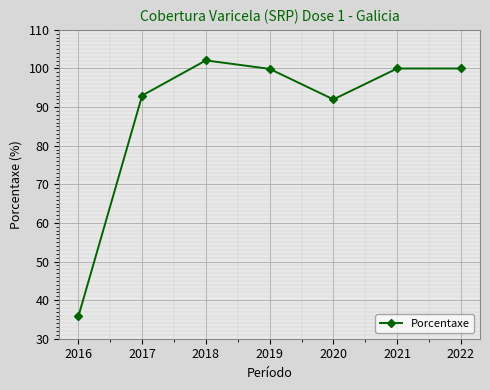

How many distinct data groups are displayed?

1